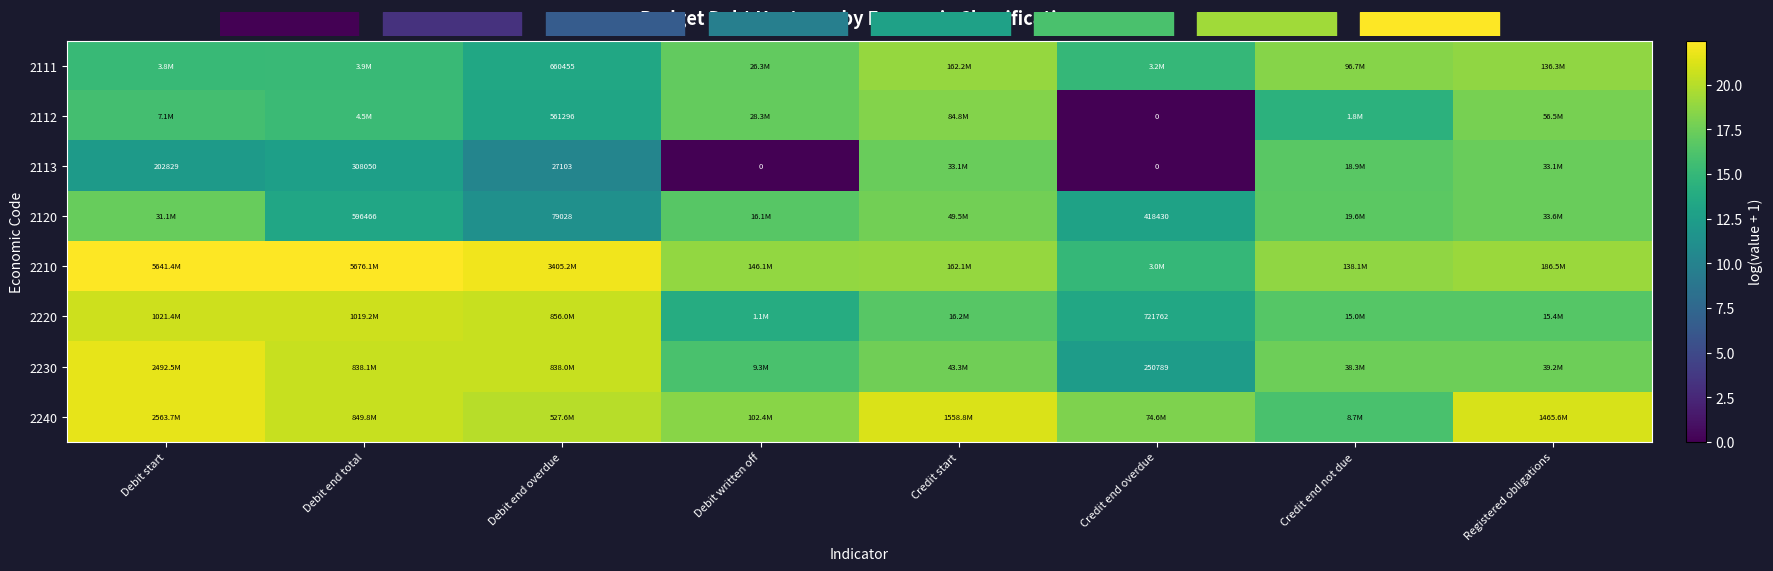

What is the greatest value displayed?

22.5